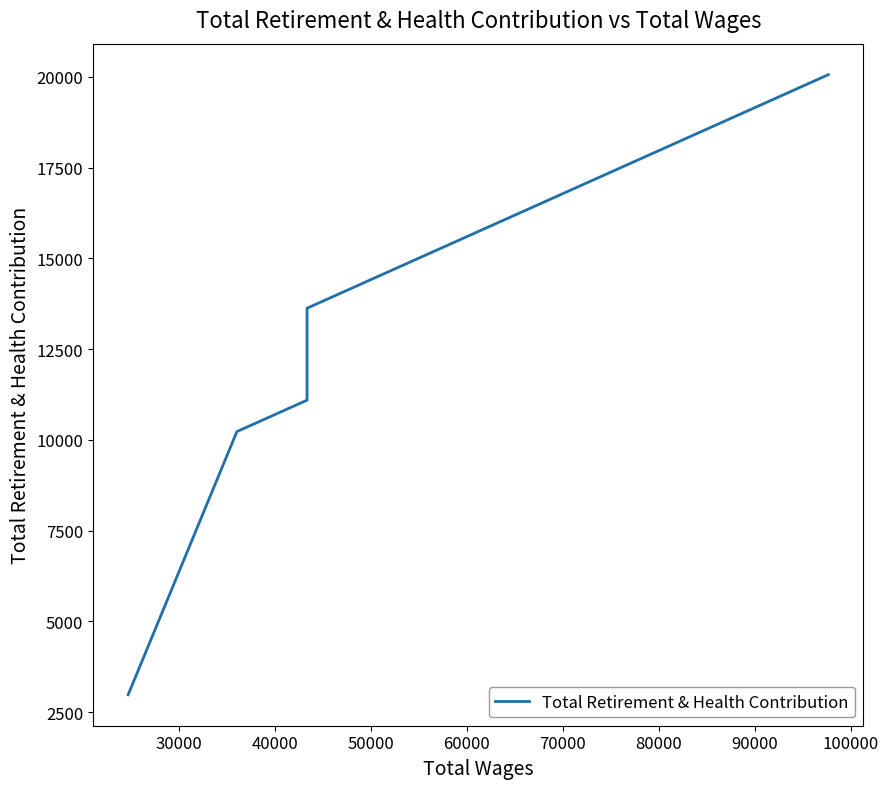

What is the value of the 3rd point from the left?

11092